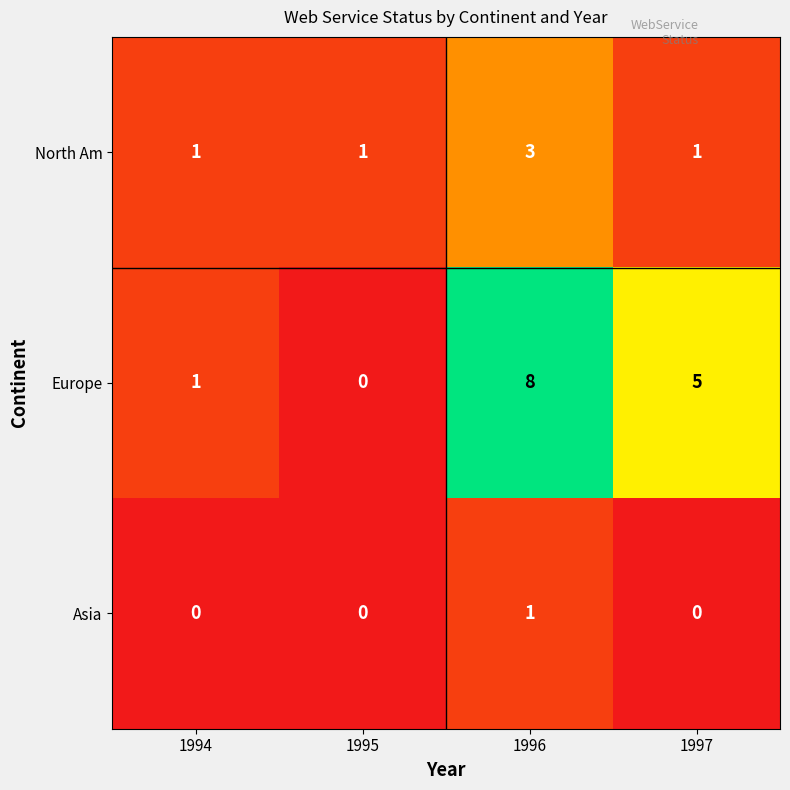

Reading left to right, list all the values displayed in this chart.

North Am: 1	1	3	1
Europe: 1	0	8	5
Asia: 0	0	1	0